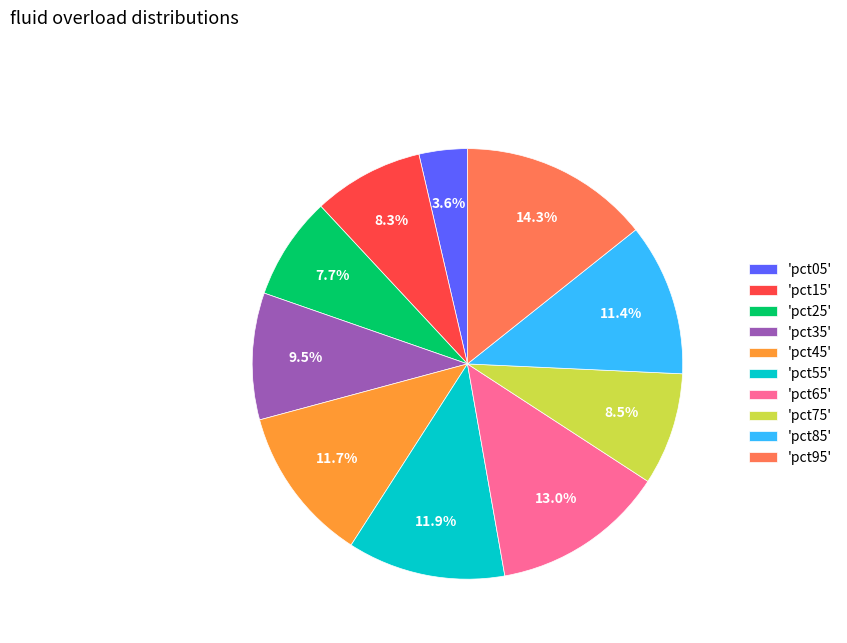

What is the largest slice in the pie chart?

'pct95'